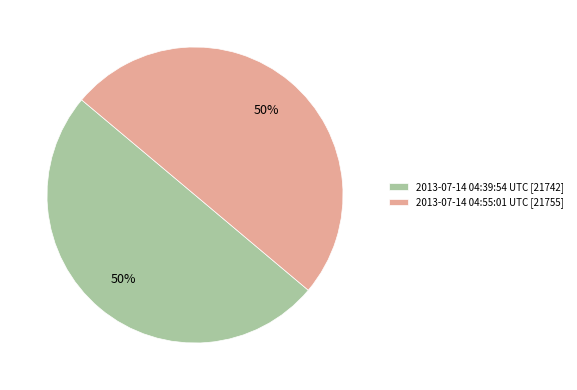

Do 2013-07-14 04:55:01 UTC [21755] and 2013-07-14 04:39:54 UTC [21742] together represent more than half of the pie?

Yes